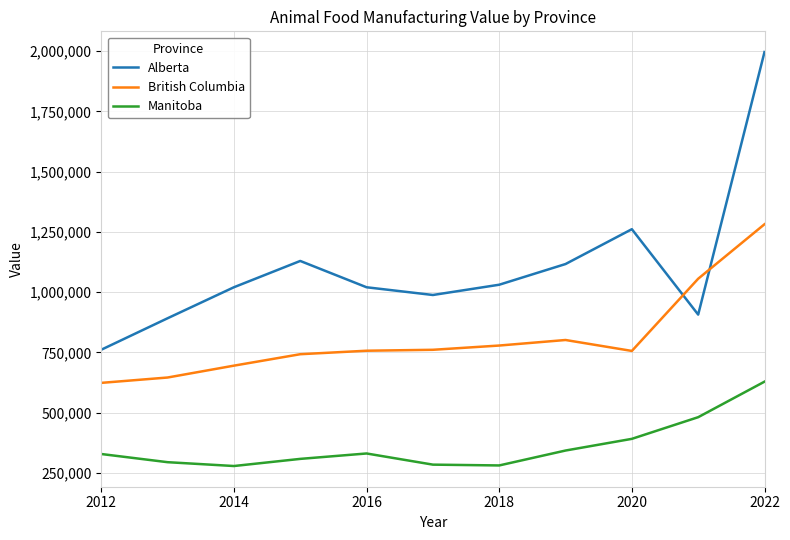

After their last crossing, which series has the higher values: British Columbia or Alberta?

Alberta